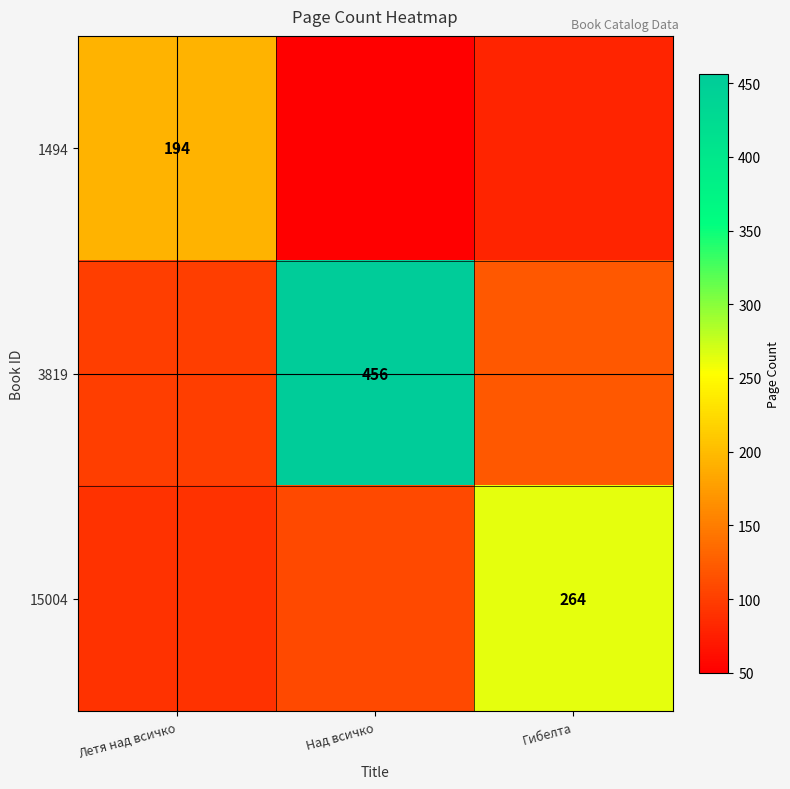

True or false: 15004 has a value of 264 at Гибелта.

True